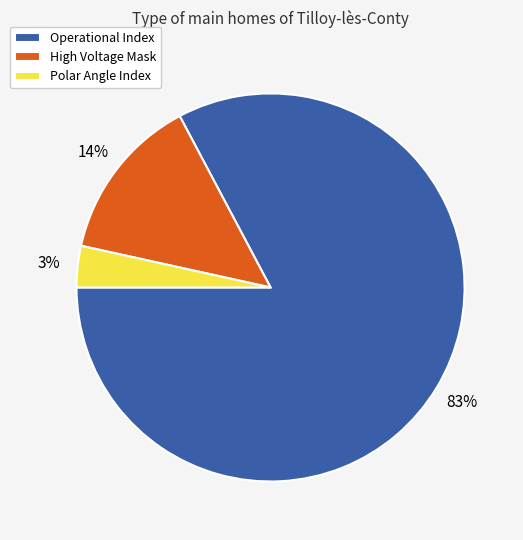

True or false: Operational Index accounts for 83% of the total.

True